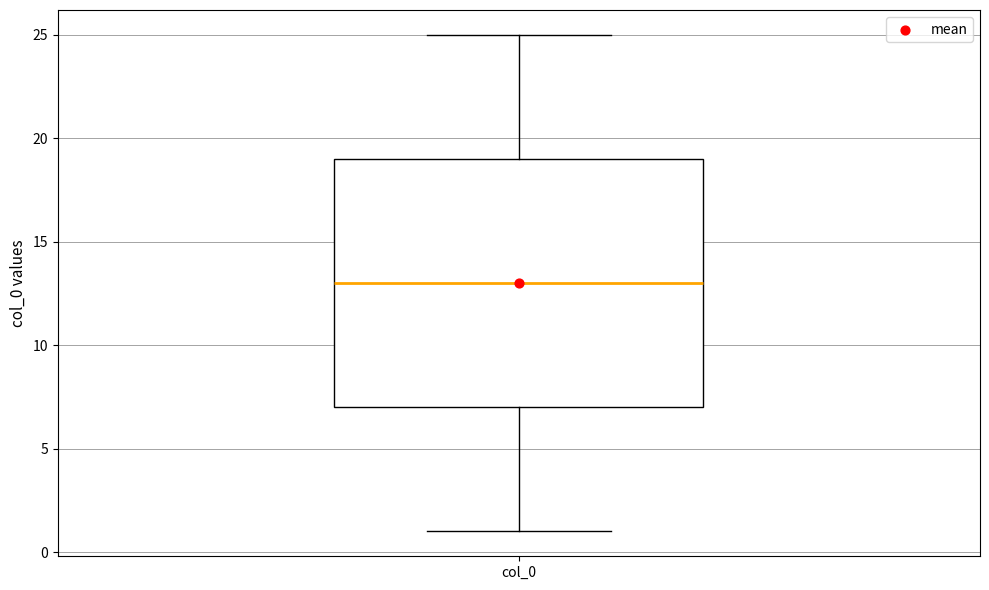

Where is the upper edge of the box for col_0 on the y-axis? The values are not printed on the chart, so give them approximately, as read against the axis.

19